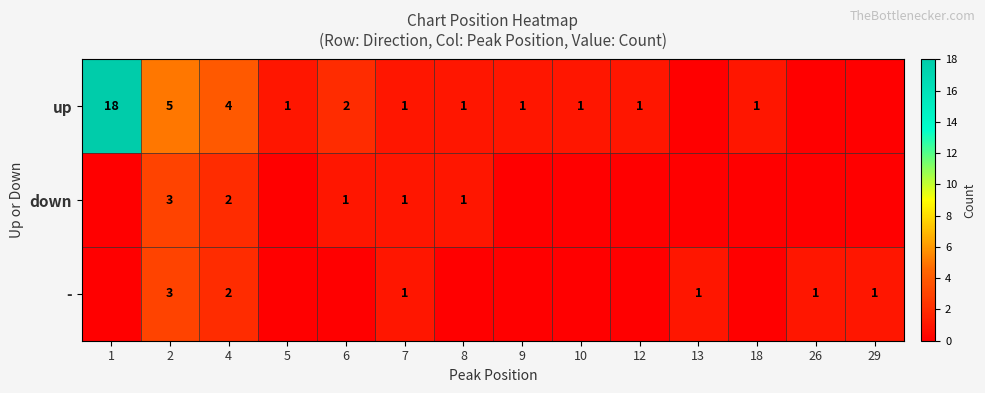

What is the total value across all series at 10?

1